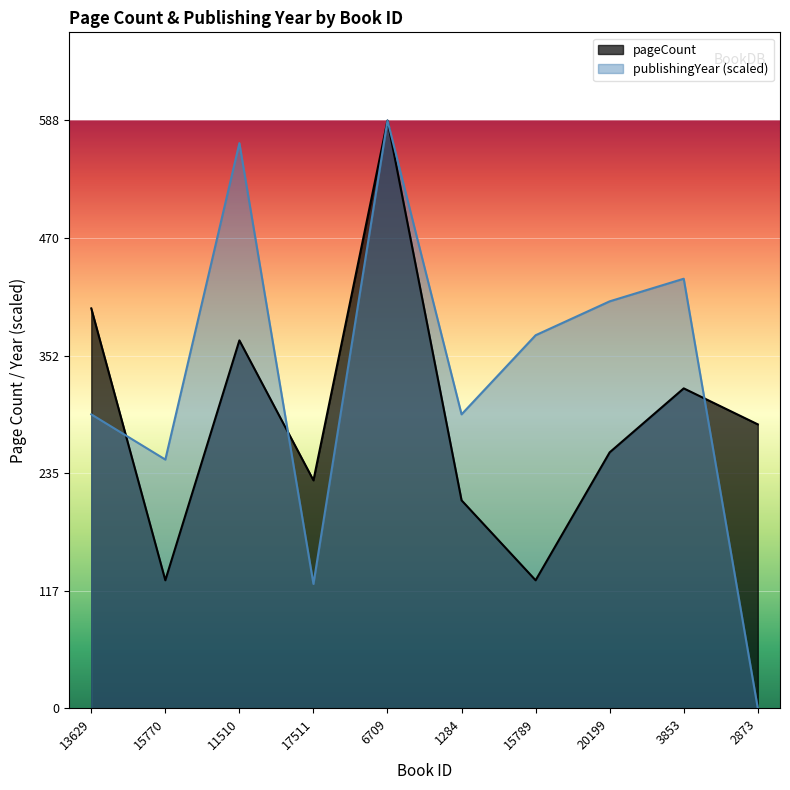

Between 1284 and 2873, which series saw the biggest shift?

publishingYear (scaled)